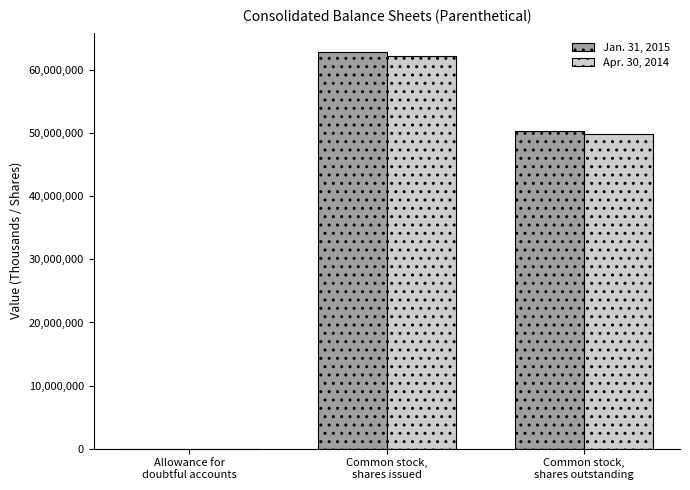

What is the greatest value displayed?

62797000